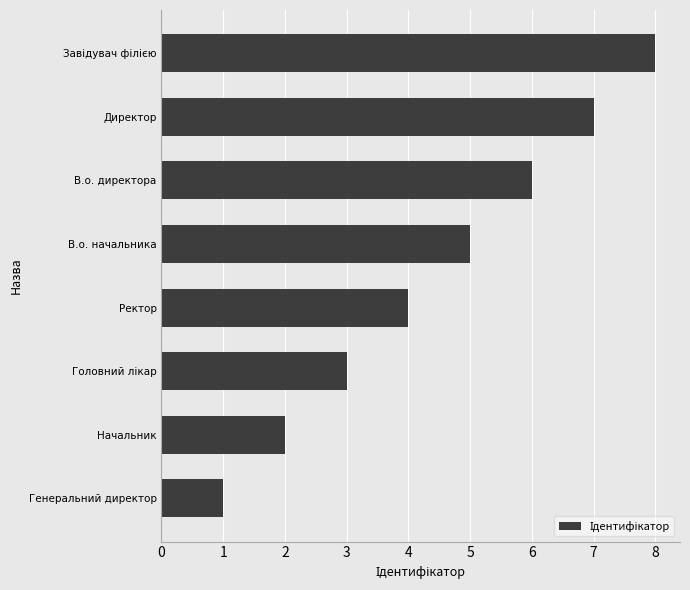

Where is the data nearest to the value 4?

Ректор